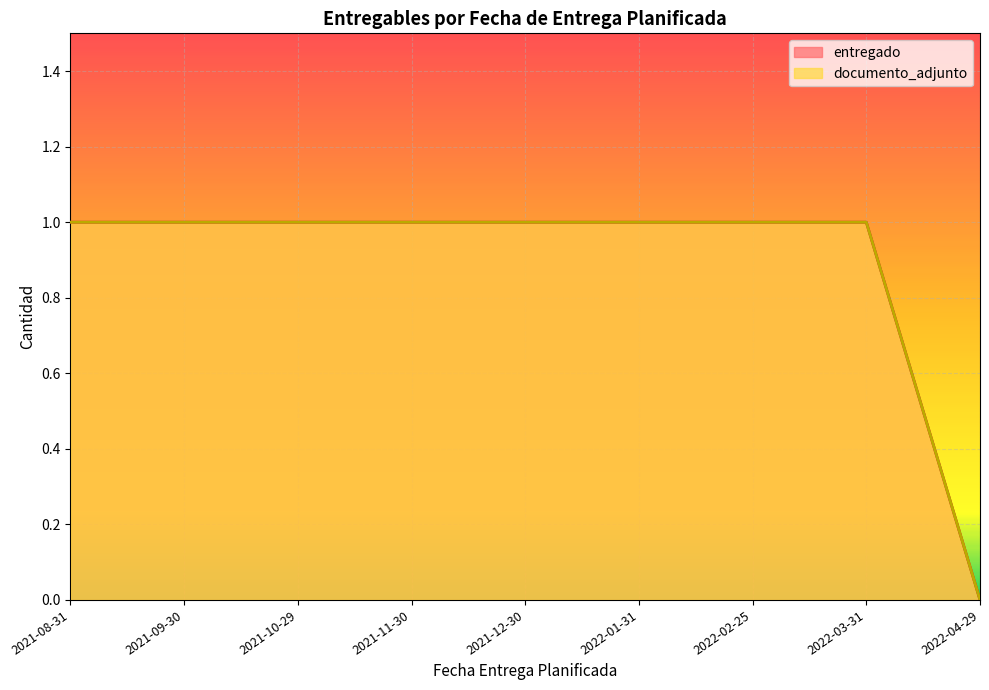

True or false: documento_adjunto and entregado cross at least once.

False